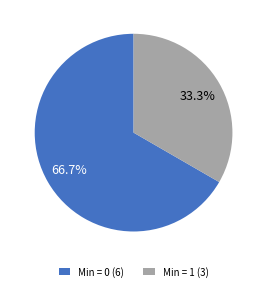

Is the sum of Min = 1 (3) and Min = 0 (6) greater than half?

Yes